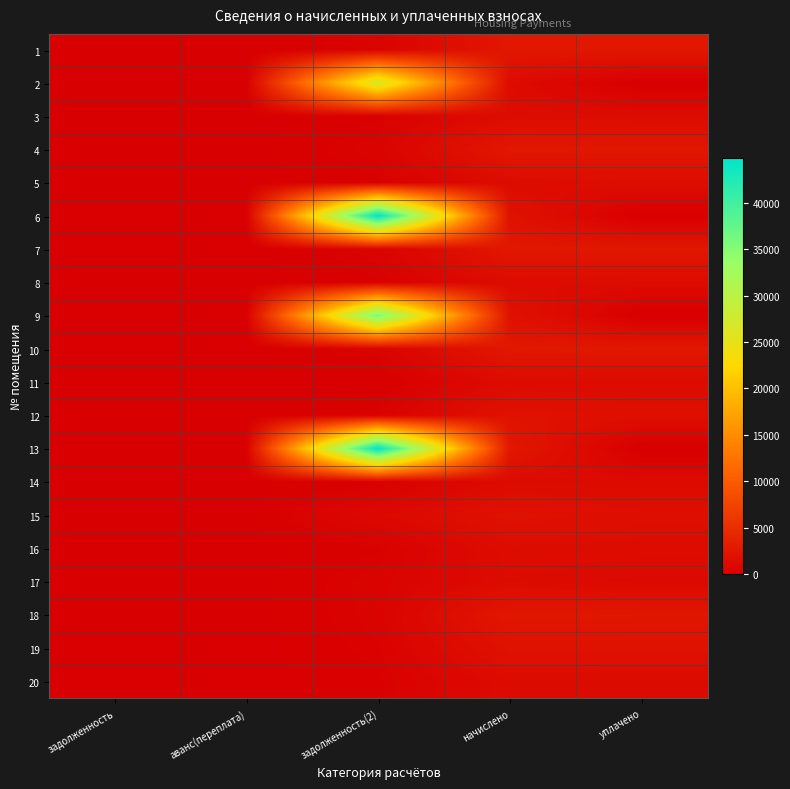

Reading left to right, transcribe all the data shown in this chart.

1: задолженность=0.0	аванс(переплата)=0.0	задолженность(2)=434.4	начислено=2609.4	уплачено=2565.5
2: задолженность=0.0	аванс(переплата)=0.0	задолженность(2)=26915.6	начислено=1322.7	уплачено=0.0
3: задолженность=0.0	аванс(переплата)=0.0	задолженность(2)=233.2	начислено=1402.6	уплачено=1379.4
4: задолженность=0.0	аванс(переплата)=0.0	задолженность(2)=433.7	начислено=2605.4	уплачено=2560.8
5: задолженность=0.0	аванс(переплата)=0.0	задолженность(2)=222.3	начислено=1334.6	уплачено=1511.8
6: задолженность=0.0	аванс(переплата)=0.0	задолженность(2)=44809.9	начислено=2018.0	уплачено=0.0
7: задолженность=0.0	аванс(переплата)=0.0	задолженность(2)=440.3	начислено=2633.3	уплачено=2588.0
8: задолженность=0.0	аванс(переплата)=0.0	задолженность(2)=223.2	начислено=1334.6	уплачено=1311.9
9: задолженность=0.0	аванс(переплата)=0.0	задолженность(2)=35921.2	начислено=2030.0	уплачено=0.0
10: задолженность=0.0	аванс(переплата)=0.0	задолженность(2)=440.5	начислено=2641.4	уплачено=2596.1
11: задолженность=0.0	аванс(переплата)=0.0	задолженность(2)=0.0	начислено=1322.7	уплачено=1319.6
12: задолженность=0.0	аванс(переплата)=0.0	задолженность(2)=338.4	начислено=2033.9	уплачено=1694.1
13: задолженность=0.0	аванс(переплата)=0.0	задолженность(2)=44802.8	начислено=2645.3	уплачено=0.0
14: задолженность=0.0	аванс(переплата)=0.0	задолженность(2)=207.1	начислено=1242.8	уплачено=1221.6
15: задолженность=0.0	аванс(переплата)=0.0	задолженность(2)=1018.3	начислено=2033.9	уплачено=1623.1
16: задолженность=0.0	аванс(переплата)=0.0	задолженность(2)=240.0	начислено=1442.6	уплачено=1417.7
17: задолженность=0.0	аванс(переплата)=0.0	задолженность(2)=436.9	начислено=1310.7	уплачено=1069.9
18: задолженность=0.0	аванс(переплата)=0.0	задолженность(2)=421.7	начислено=2533.4	уплачено=2490.2
19: задолженность=0.0	аванс(переплата)=0.0	задолженность(2)=332.3	начислено=1994.0	уплачено=1960.8
20: задолженность=0.0	аванс(переплата)=0.0	задолженность(2)=216.8	начислено=1302.7	уплачено=1280.3